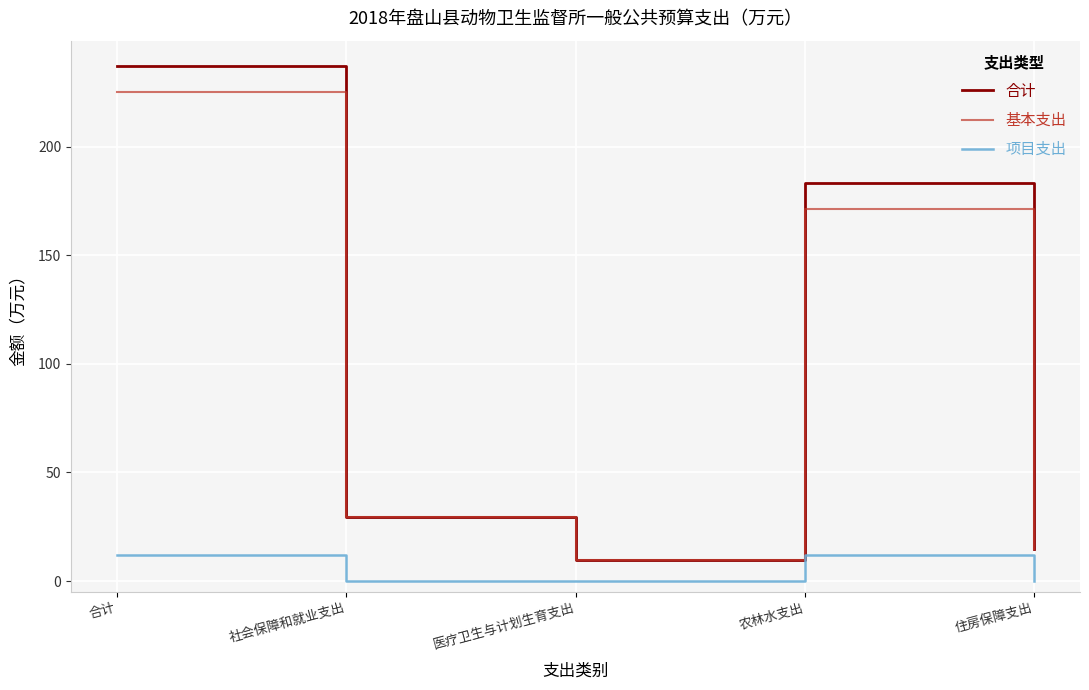

True or false: 基本支出 and 项目支出 intersect in this chart.

False